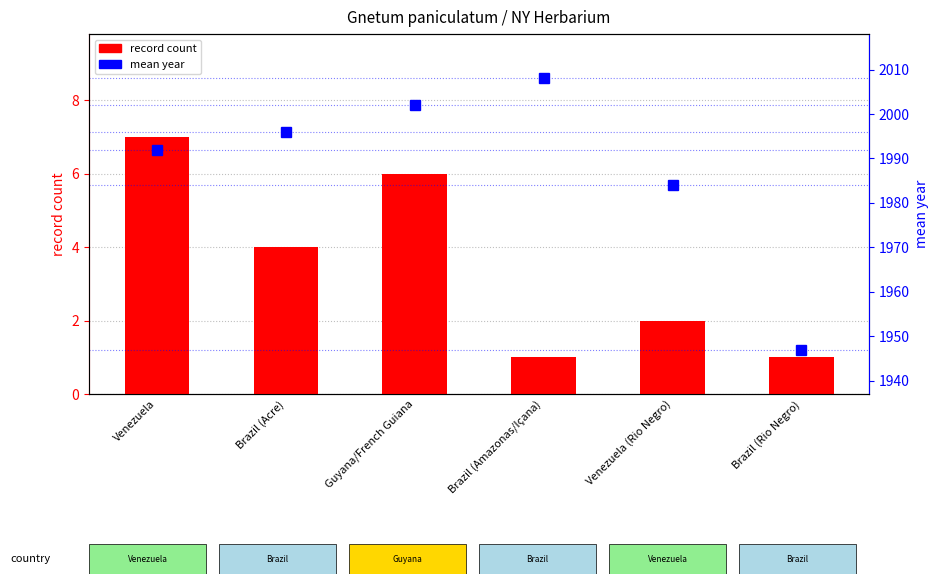

How many bars are there in each group?

2